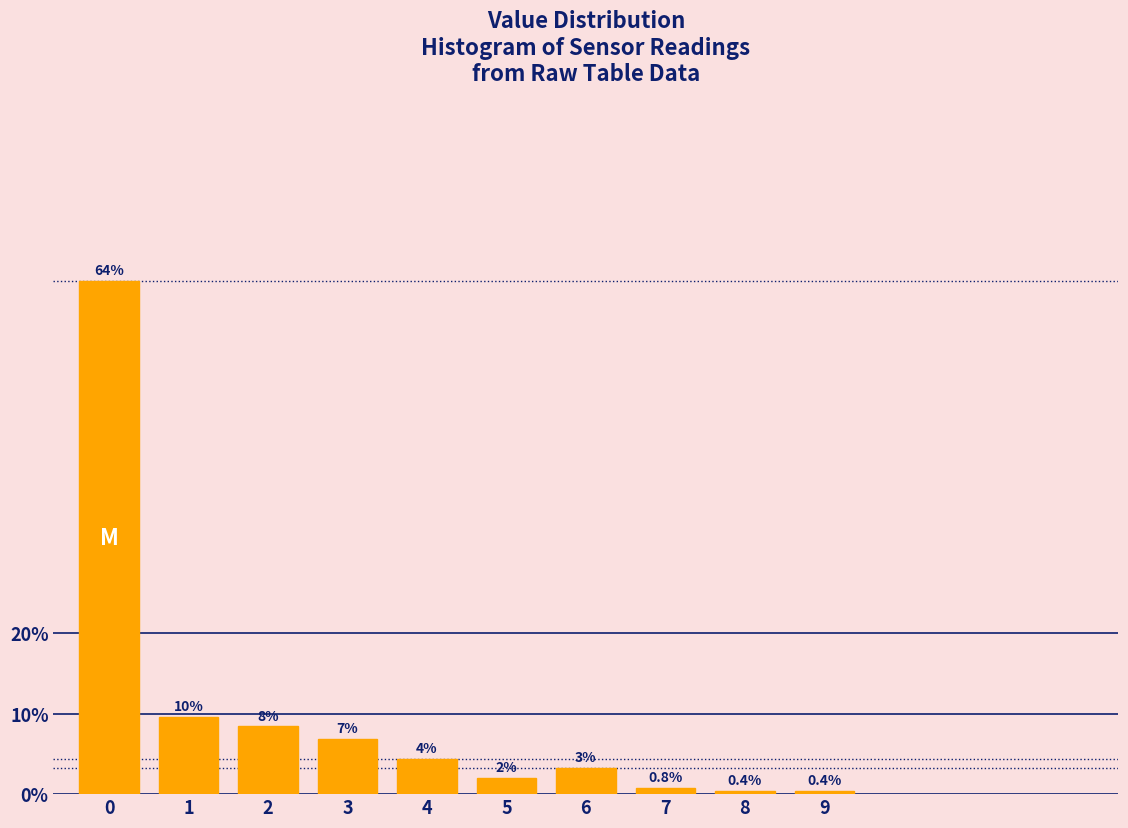

Reading right to left, transcribe all the data shown in this chart.

9=0.4	8=0.4	7=0.8	6=3.2	5=2.0	4=4.4	3=6.8	2=8.4	1=9.6	0=63.9